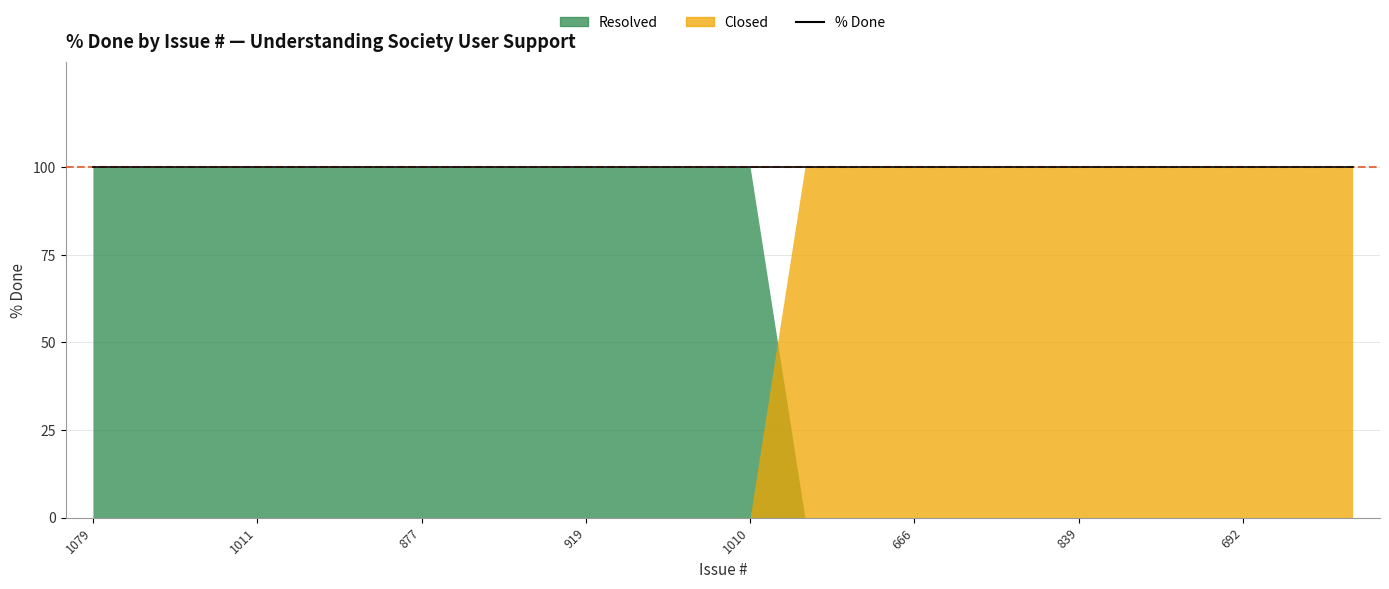

What is the total value across all series at 666?

200